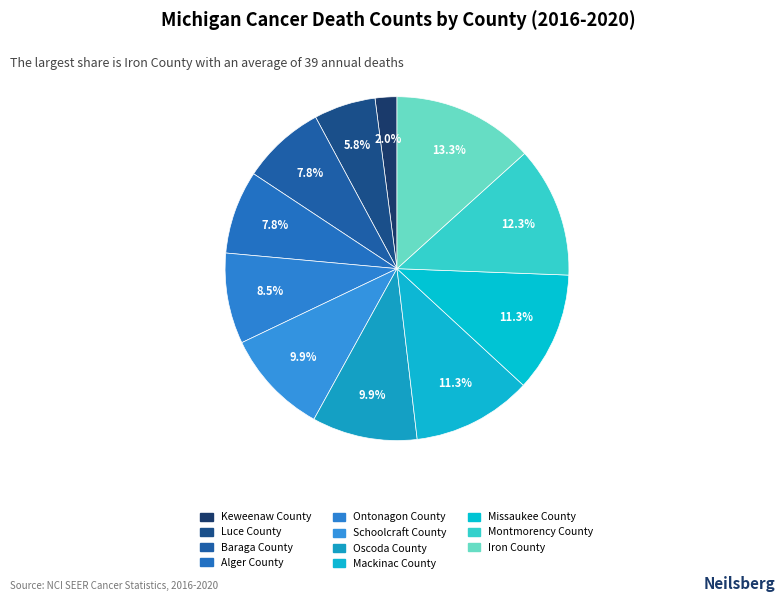

Is it true that Luce County is 6% of the pie?

True